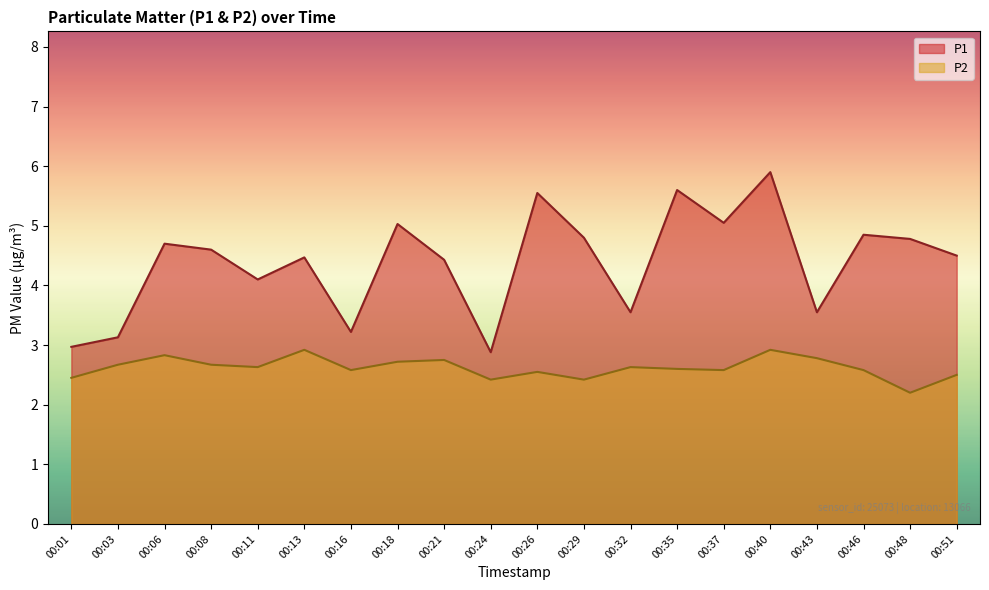

Reading left to right, transcribe all the data shown in this chart.

P1: 3.0	3.1	4.7	4.6	4.1	4.5	3.2	5.0	4.4	2.9	5.5	4.8	3.5	5.6	5.0	5.9	3.5	4.8	4.8	4.5
P2: 2.5	2.7	2.8	2.7	2.6	2.9	2.6	2.7	2.8	2.4	2.5	2.4	2.6	2.6	2.6	2.9	2.8	2.6	2.2	2.5